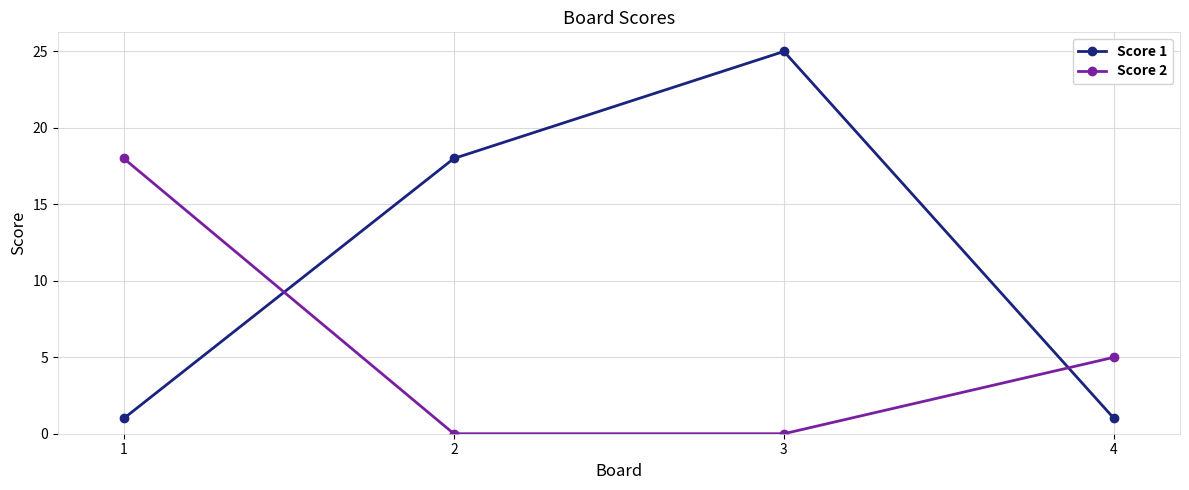

Reading left to right, what are all the values shown in this chart?

Score 1: 1	18	25	1
Score 2: 18	0	0	5